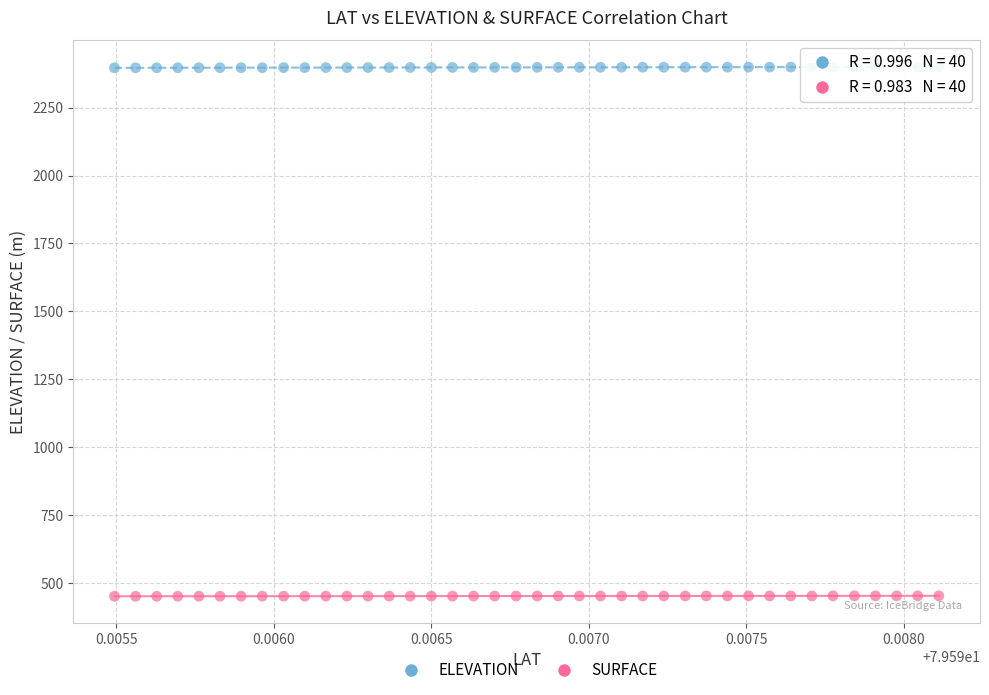

Which series reaches the maximum Y coordinate?

ELEVATION